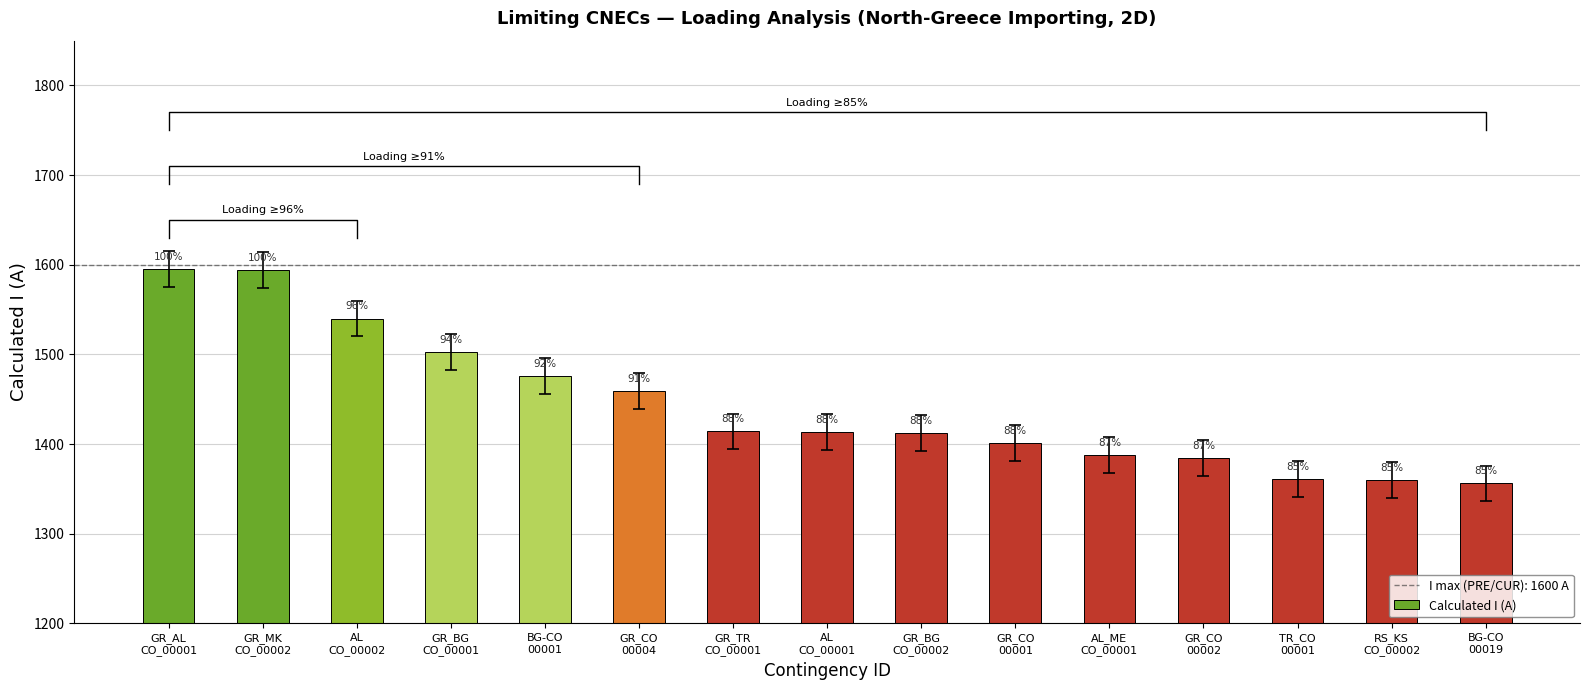

What is the difference between the maximum and minimum values?

239